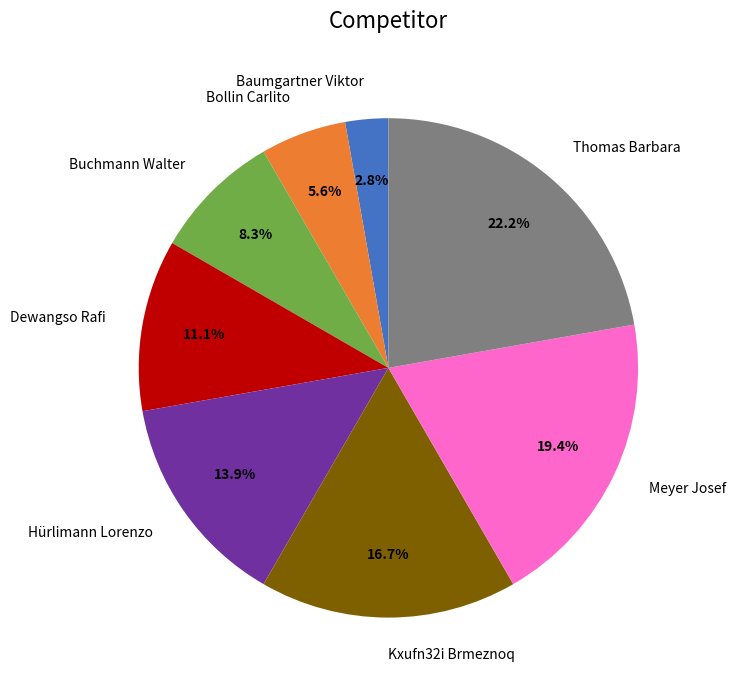

What percentage is NOT represented by Dewangso Rafi?

88.9%